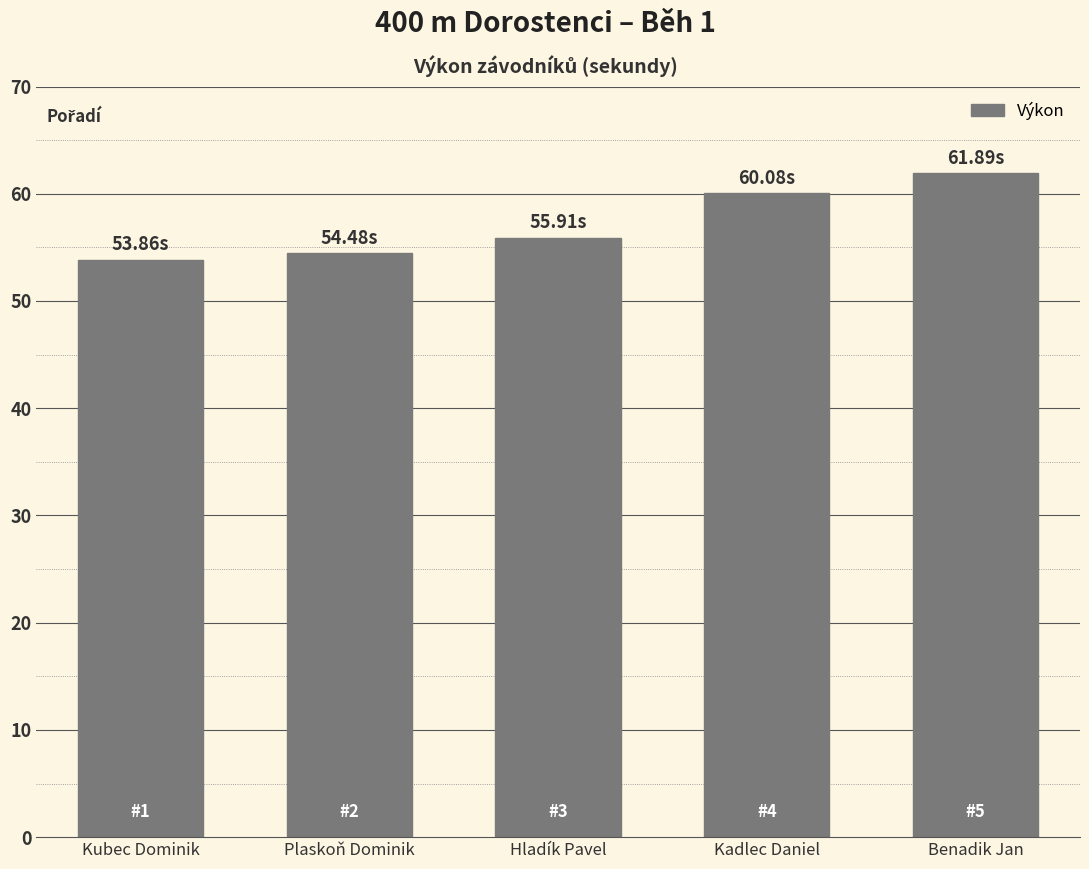

The value at Plaskoň Dominik is 54.5. True or false?

True